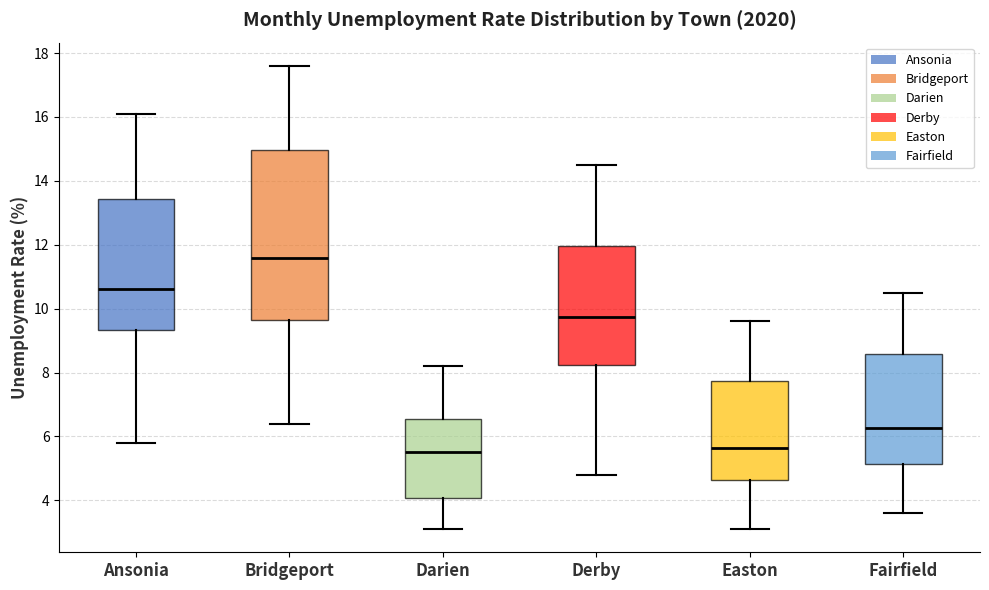

Comparing the boxes themselves (not the whiskers), which one is the tallest?

Bridgeport